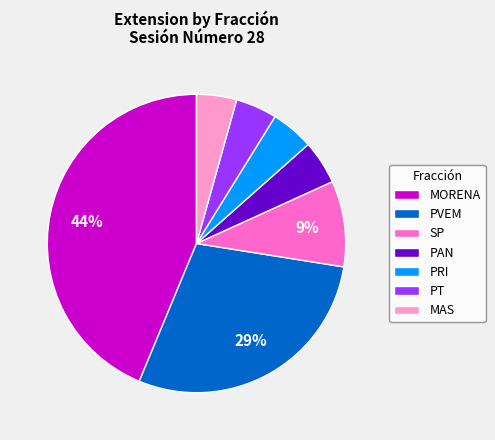

To the nearest percent, what is the combined percentage of PT and PAN?

9%